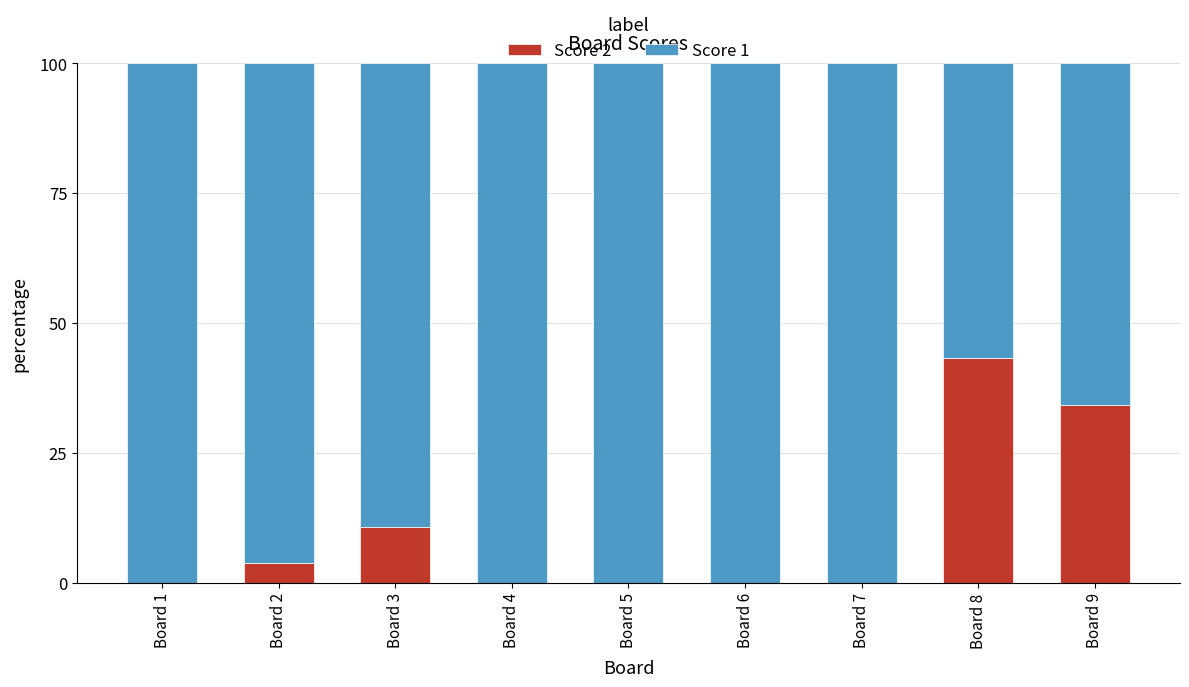

Where is Score 2 nearest to the value 21?

Board 3